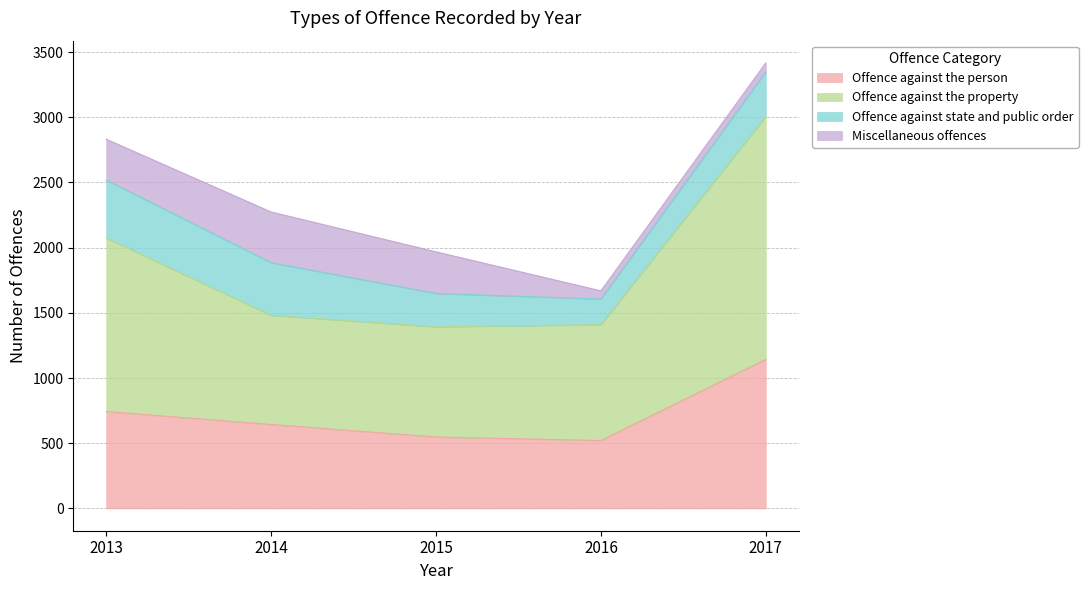

What is the lowest value of the Offence against the person series?

521